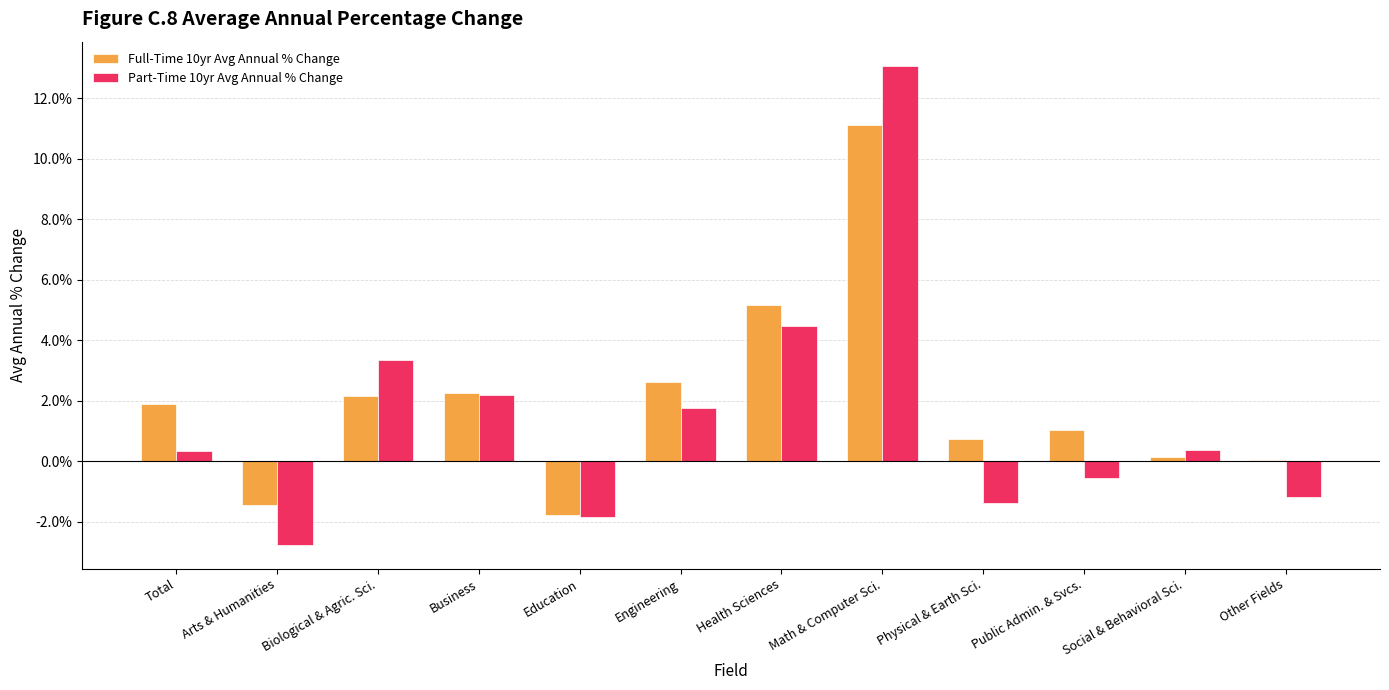

What are all the series names shown in the legend?

Full-Time 10yr Avg Annual % Change, Part-Time 10yr Avg Annual % Change